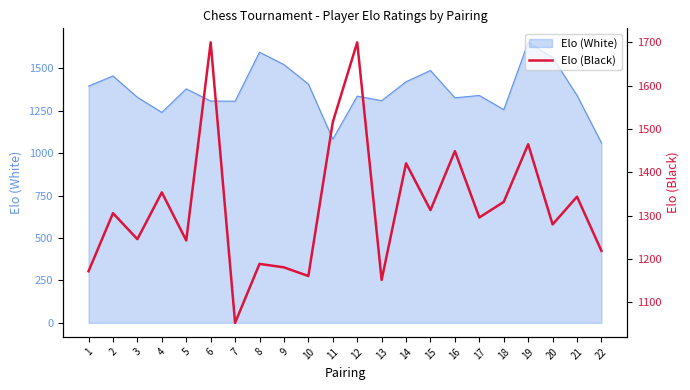

What is the minimum value for Elo (White)?

1061